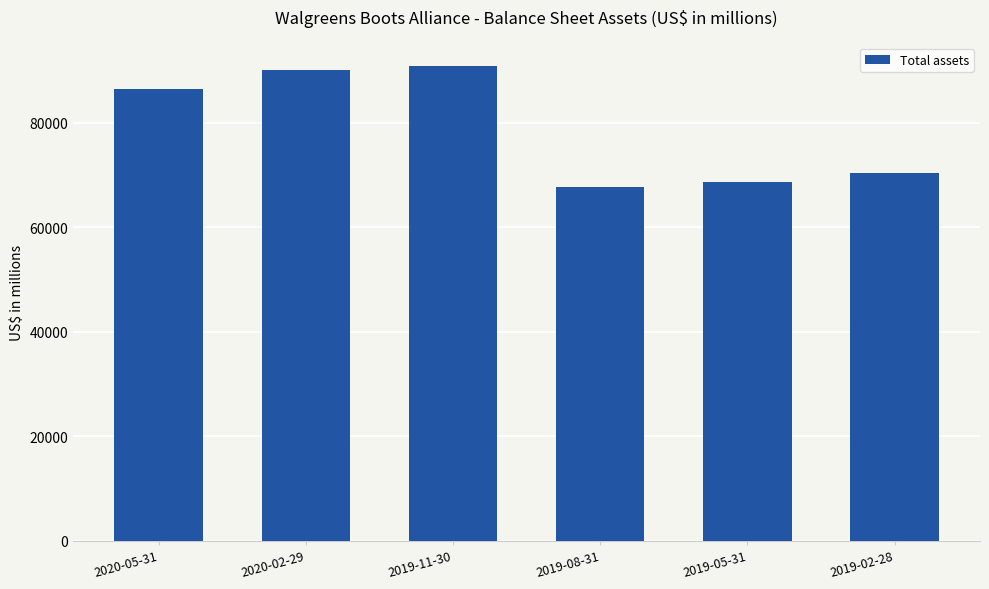

What is the average value?

78979